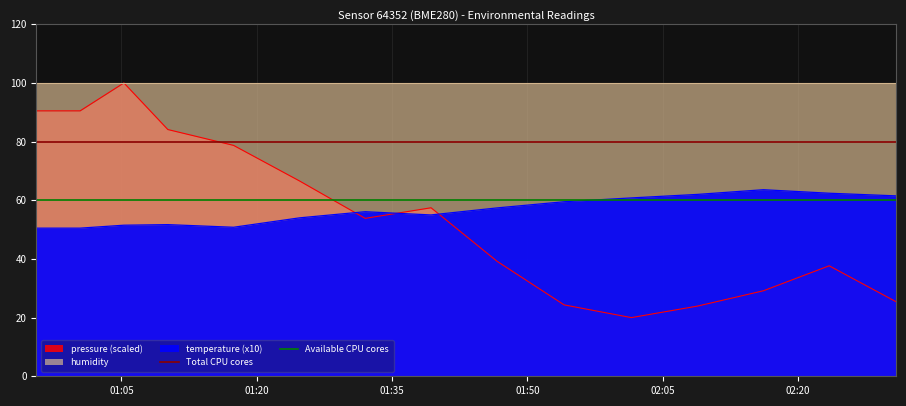

At which category is the sum across all series the highest?

01:05